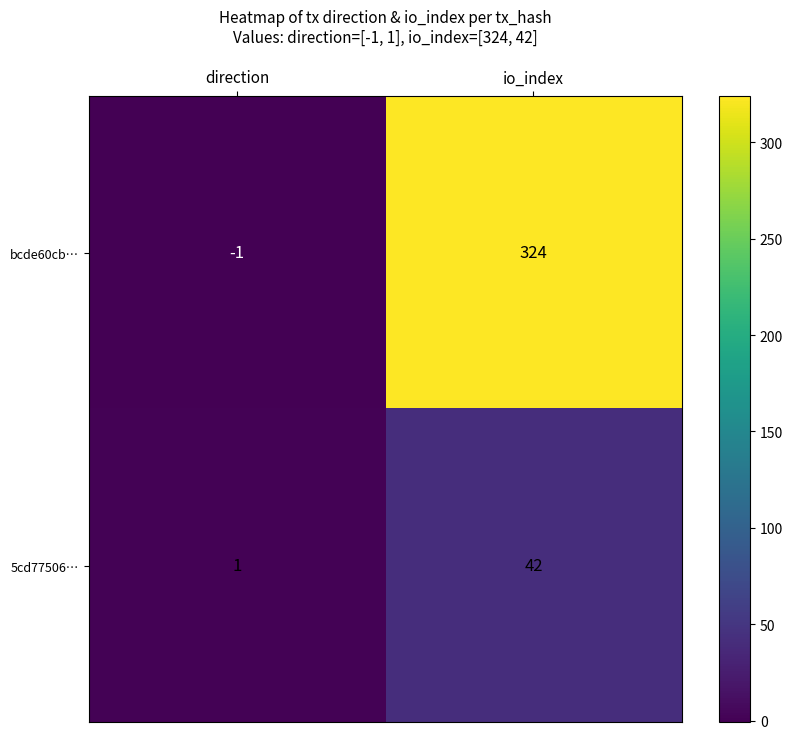

What is the difference between the highest and lowest values at io_index?

282